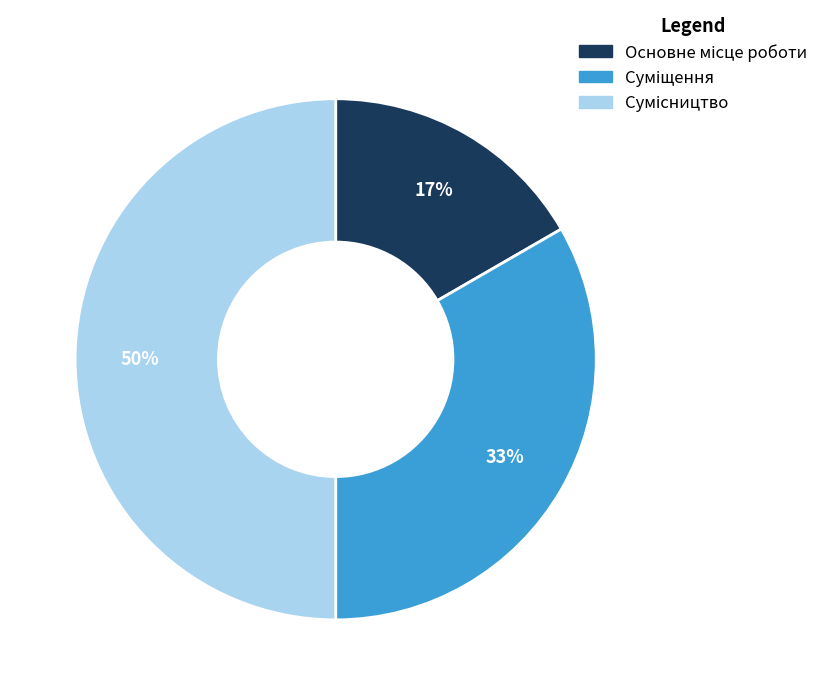

To the nearest percent, what is the difference between the largest and smallest slice percentages?

33%